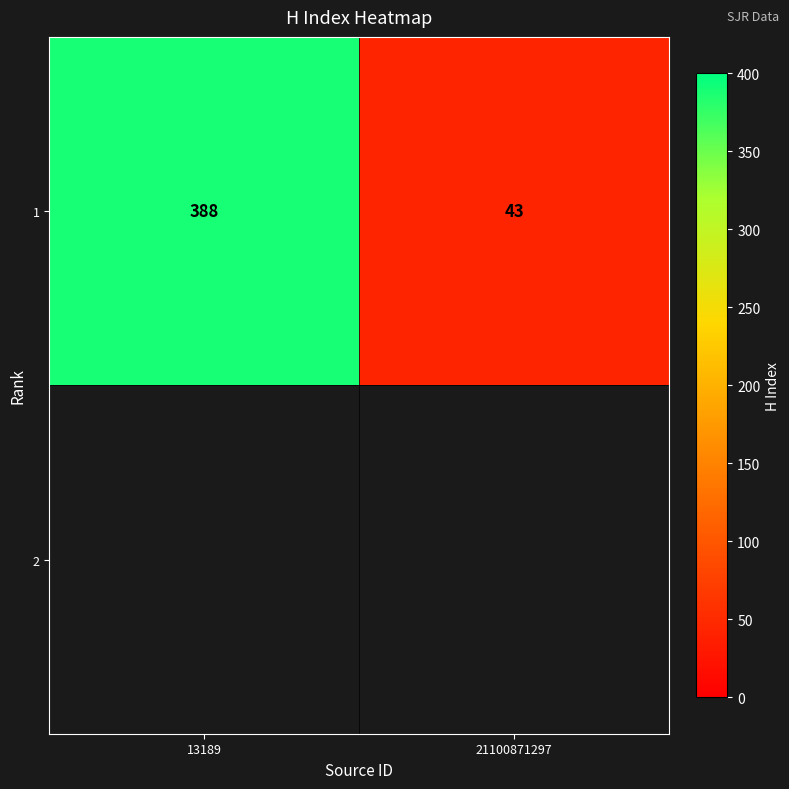

Is it true that the value at 13189 is 264?

False